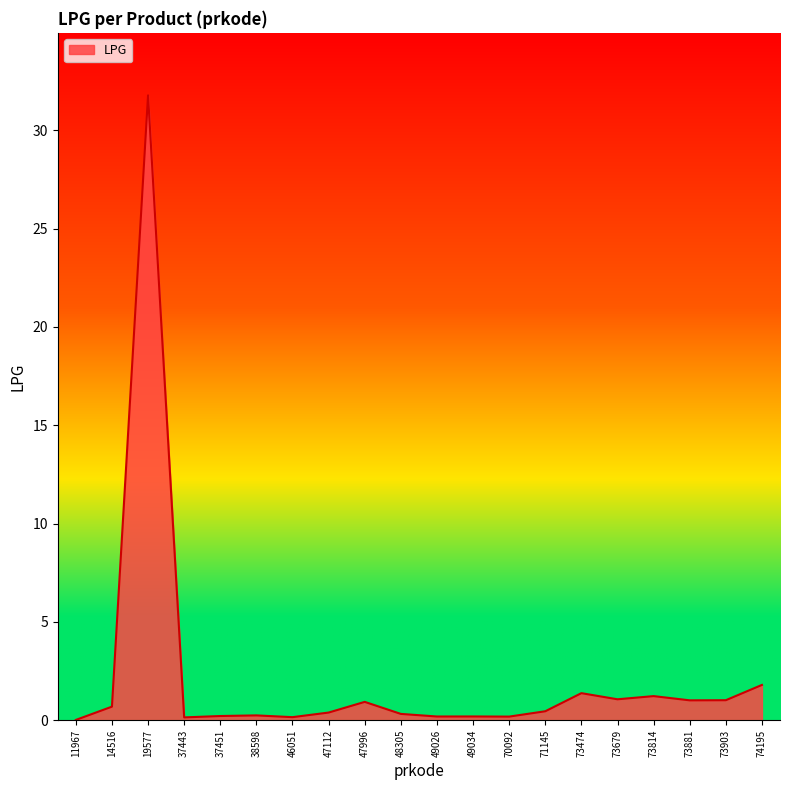

Does the chart have visible grid lines?

No